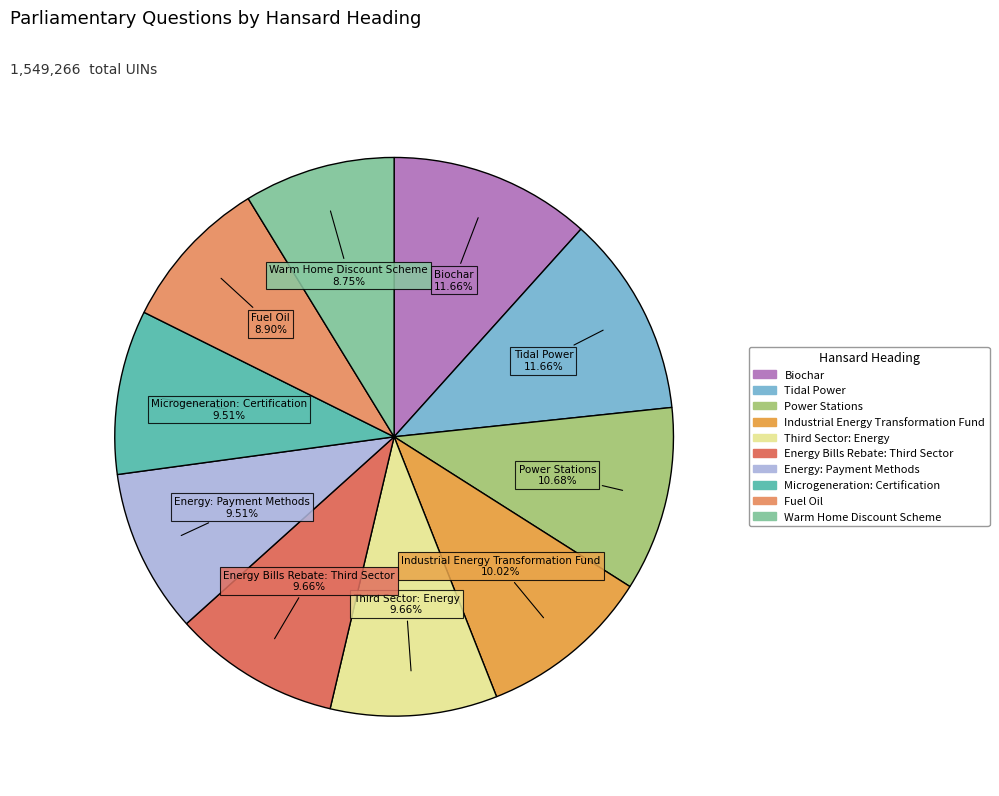

To the nearest percent, what portion does Biochar represent?

12%